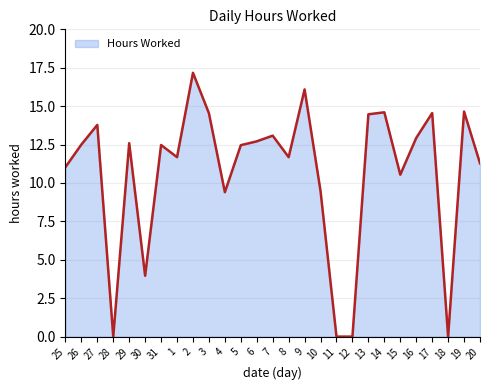

At which category does the chart reach its peak across all series?

2